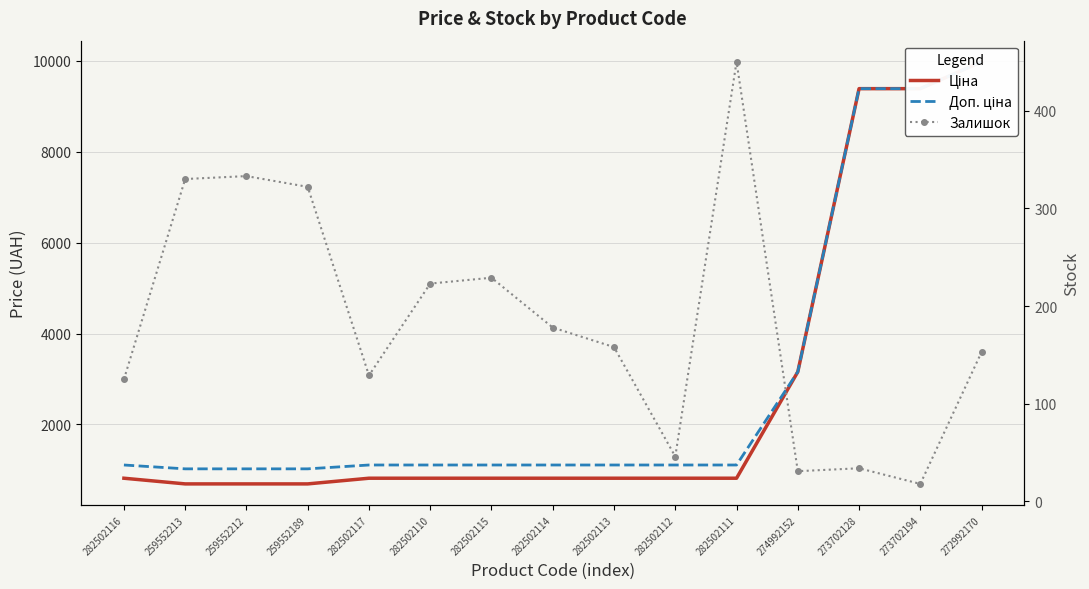

Which series has the largest range (max minus min)?

Ціна